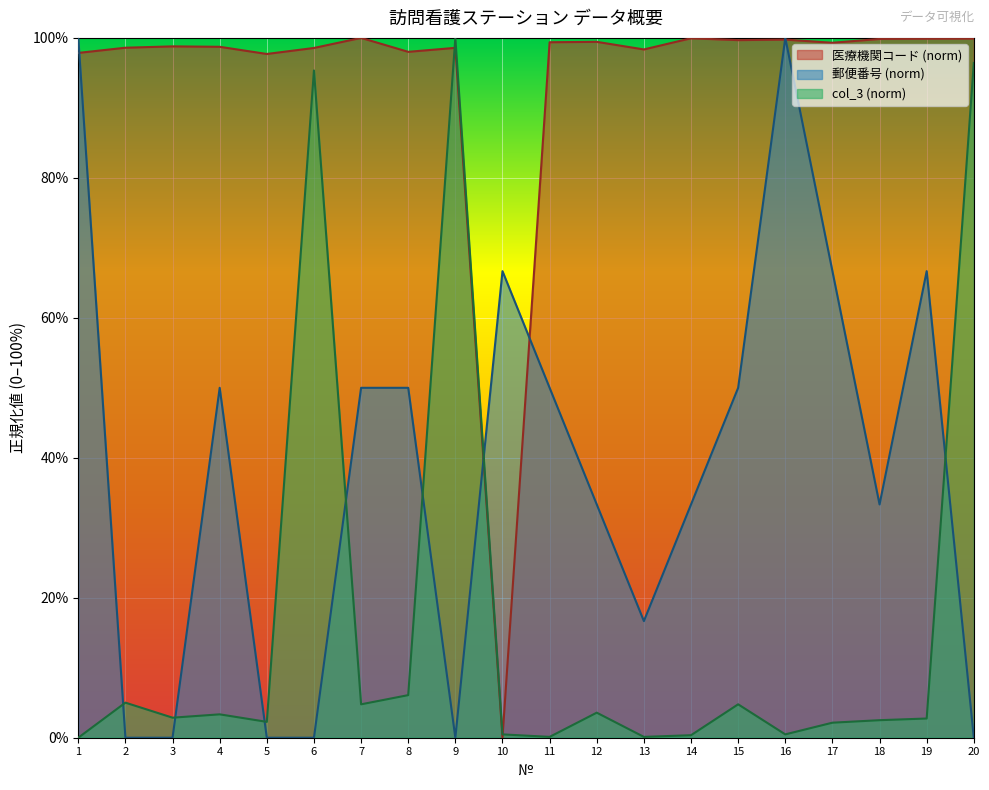

Where does the col_3 series first go above 2?

2